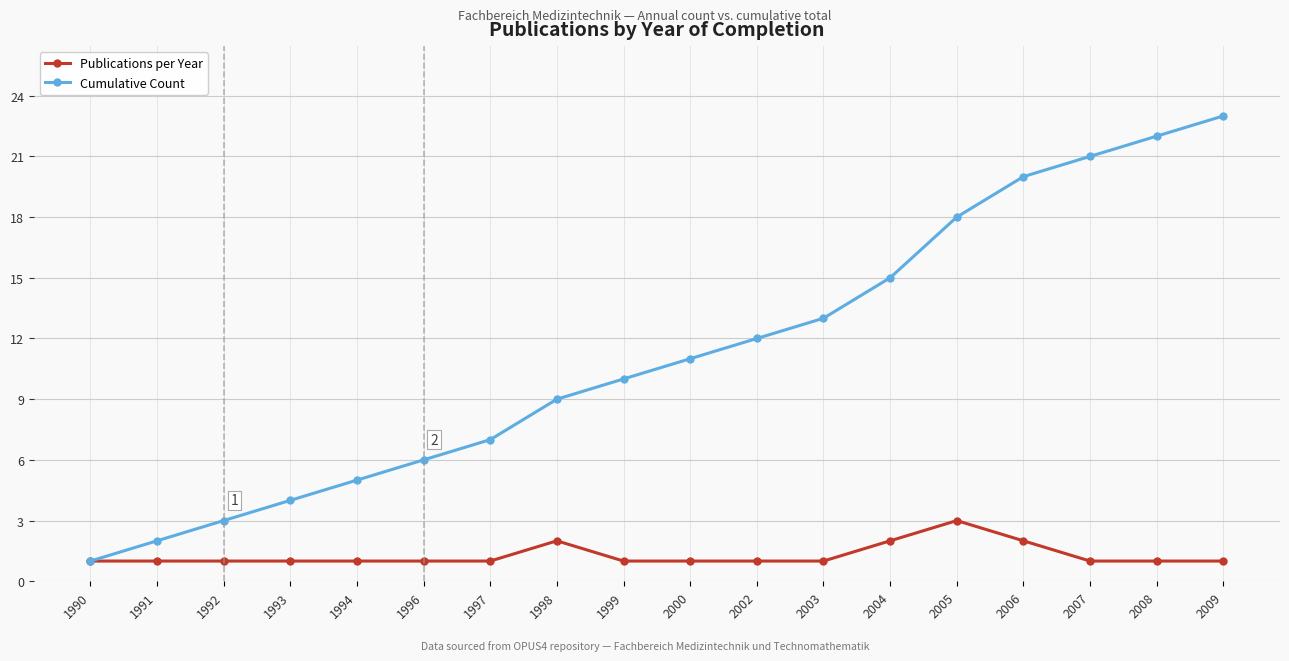

Between 1996 and 2009, which series saw the biggest shift?

Cumulative Count